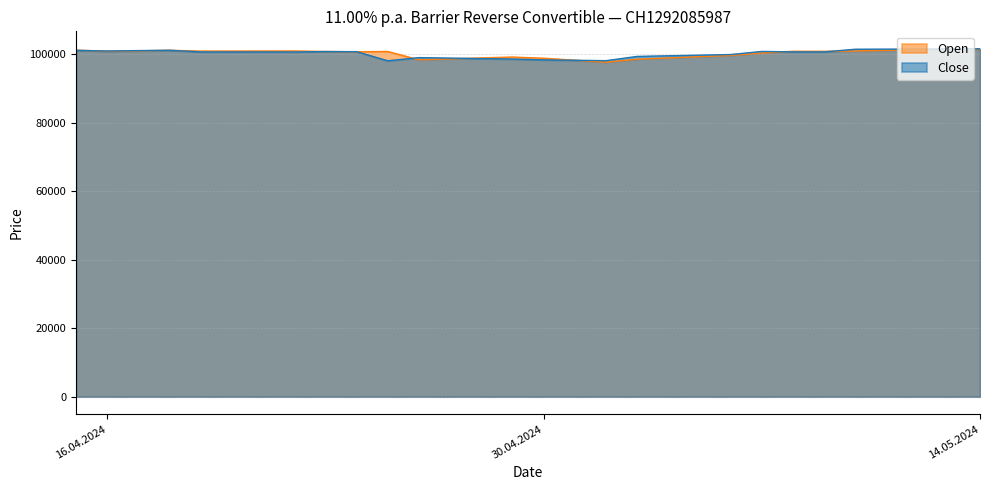

How many interior local peaks does the Close series have?

4